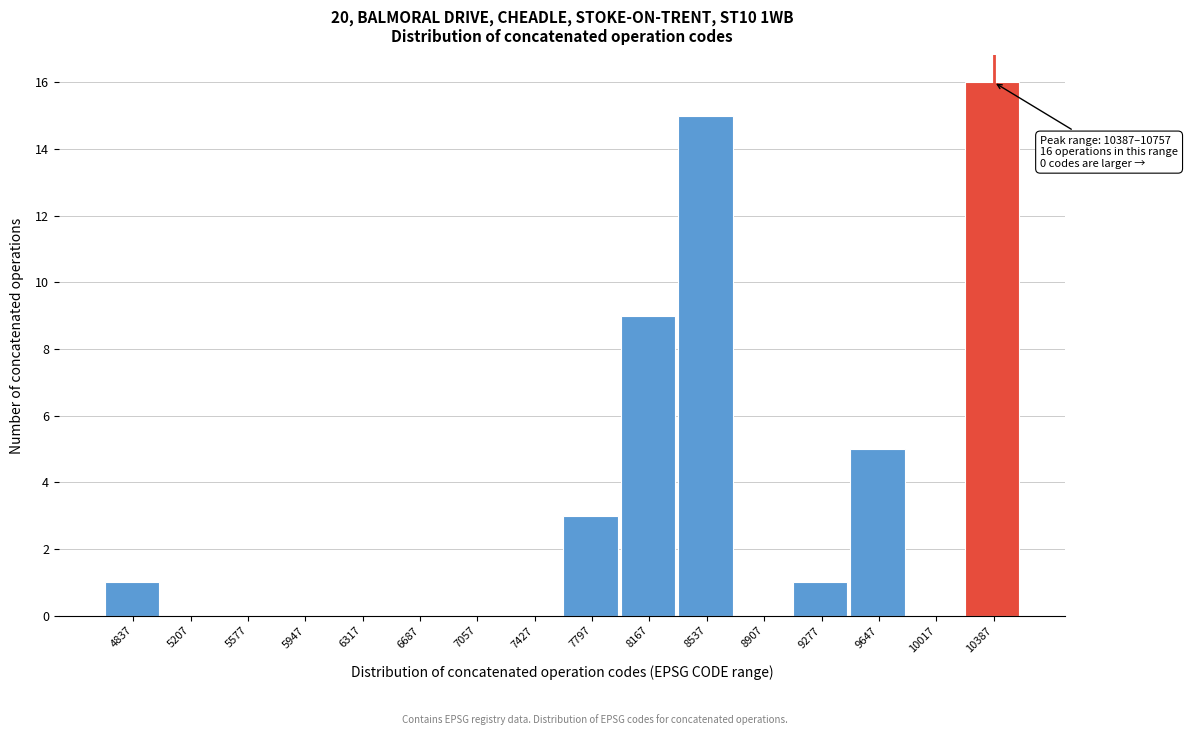

Reading right to left, transcribe all the data shown in this chart.

10387=16	10017=0	9647=5	9277=1	8907=0	8537=15	8167=9	7797=3	7427=0	7057=0	6687=0	6317=0	5947=0	5577=0	5207=0	4837=1